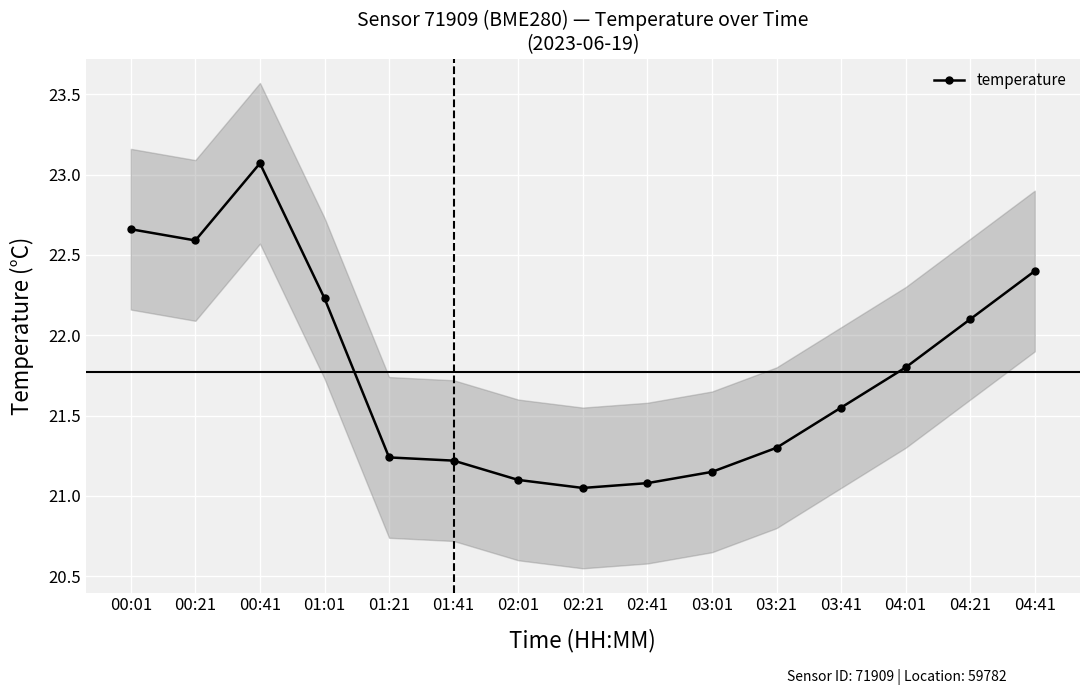

How many interior local peaks (higher than both neighbors) does the data have?

1